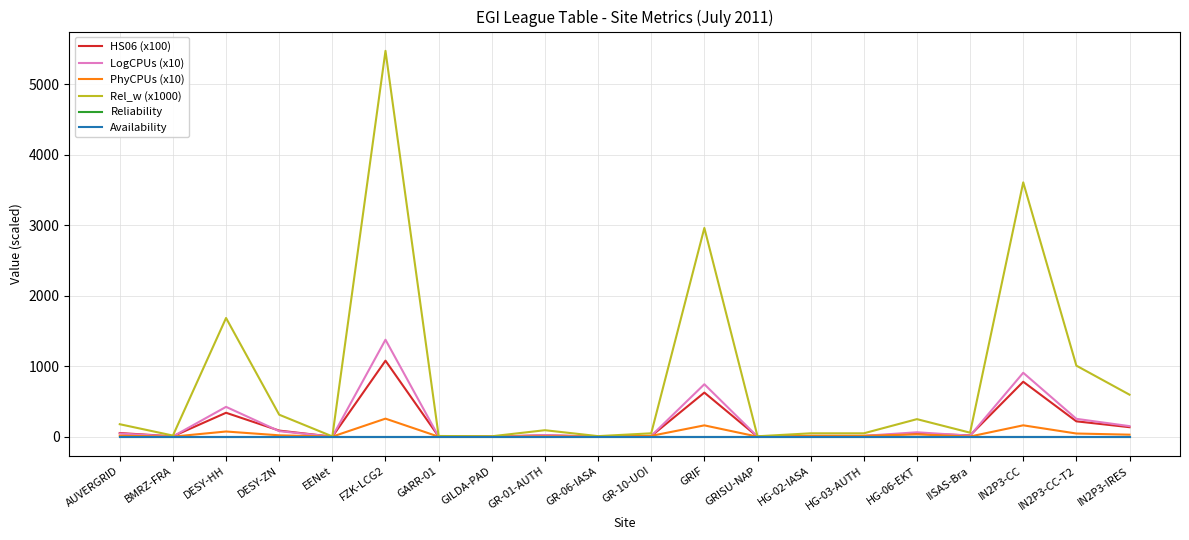

Which series has the largest total across all categories?

Rel_w (x1000)